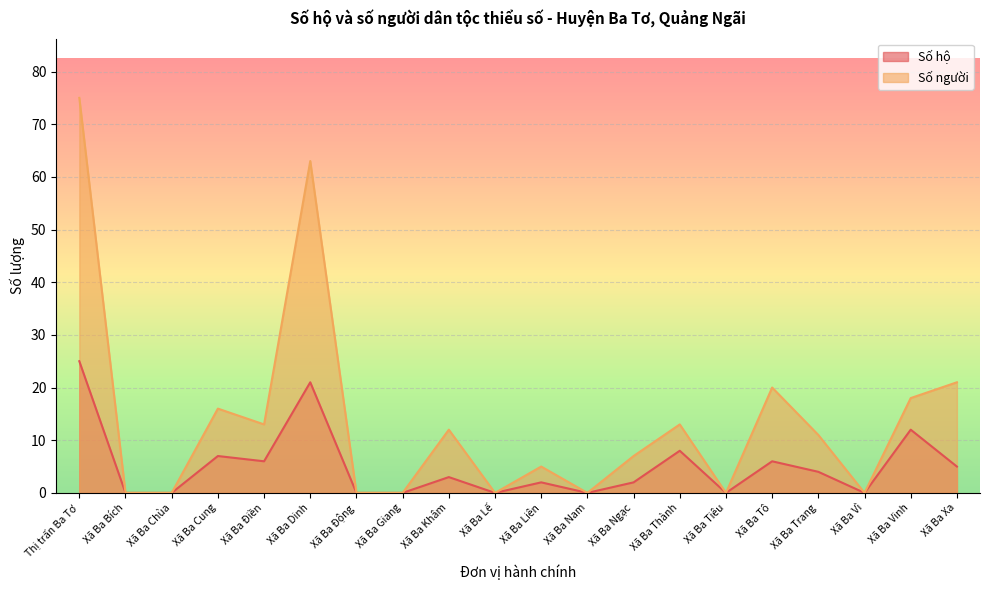

True or false: Số người and Số hộ cross at least once.

False